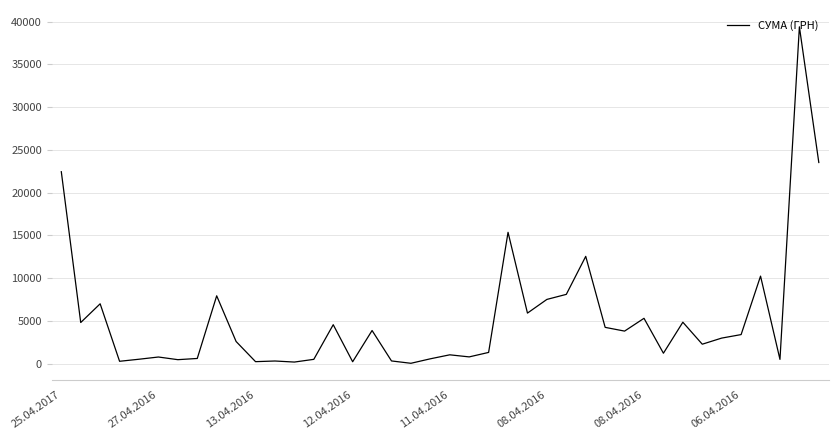

What is the difference between the maximum and minimum values?

39359.1